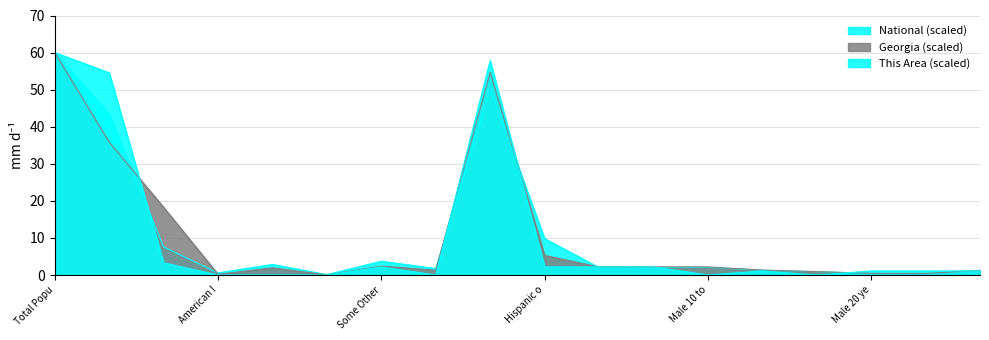

Rank the series at Male 21 years from lowest to highest value.

Georgia (scaled), National (scaled), This Area (scaled)